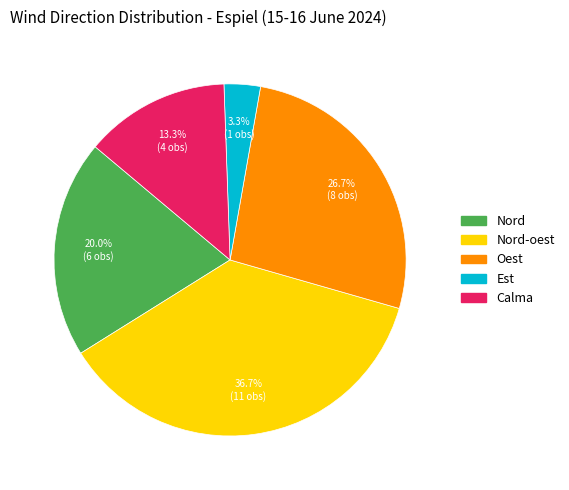

Is there any slice that represents more than half of the pie?

No